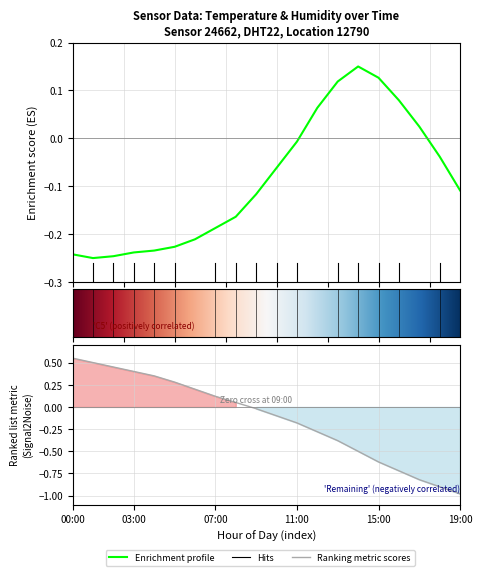

Which category has the highest value across all series?

14:00